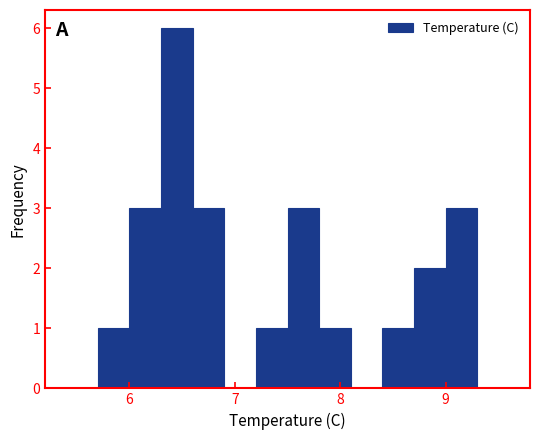

Read against the x-axis, roughly where is the centre of the tallest bar?

6.5